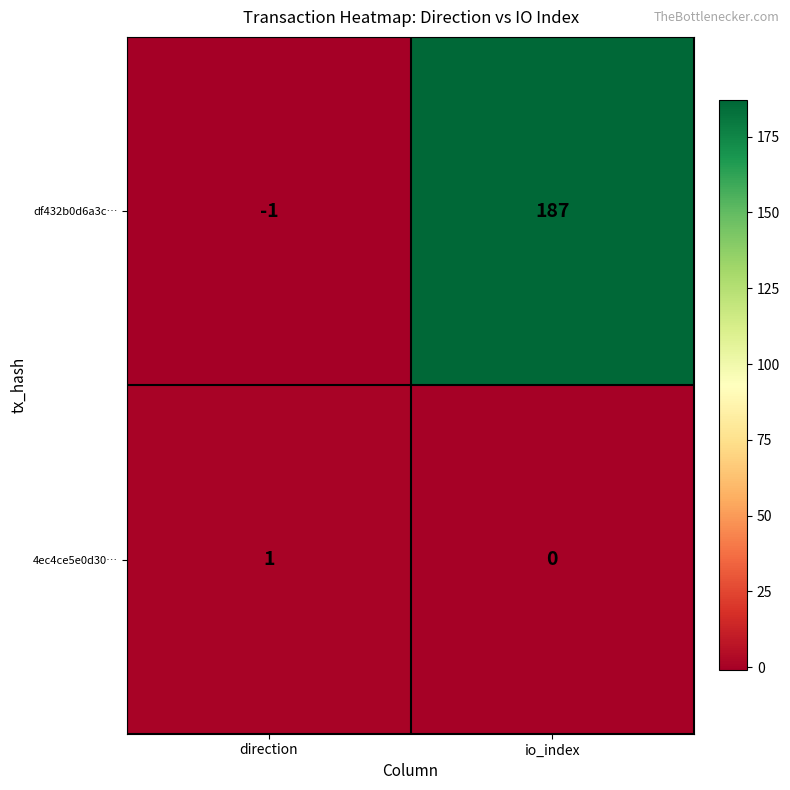

How many data points in df432b0d6a3c… are less than 187?

1